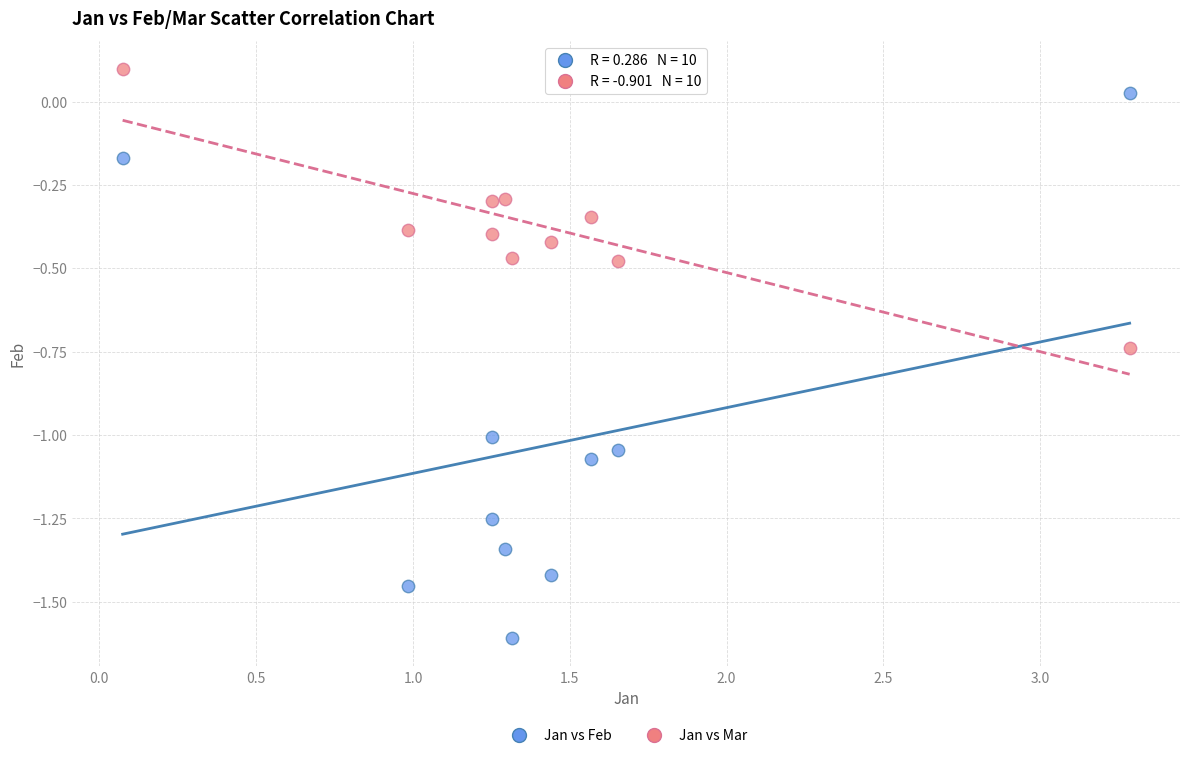

Which series reaches the minimum Y coordinate?

Jan vs Feb